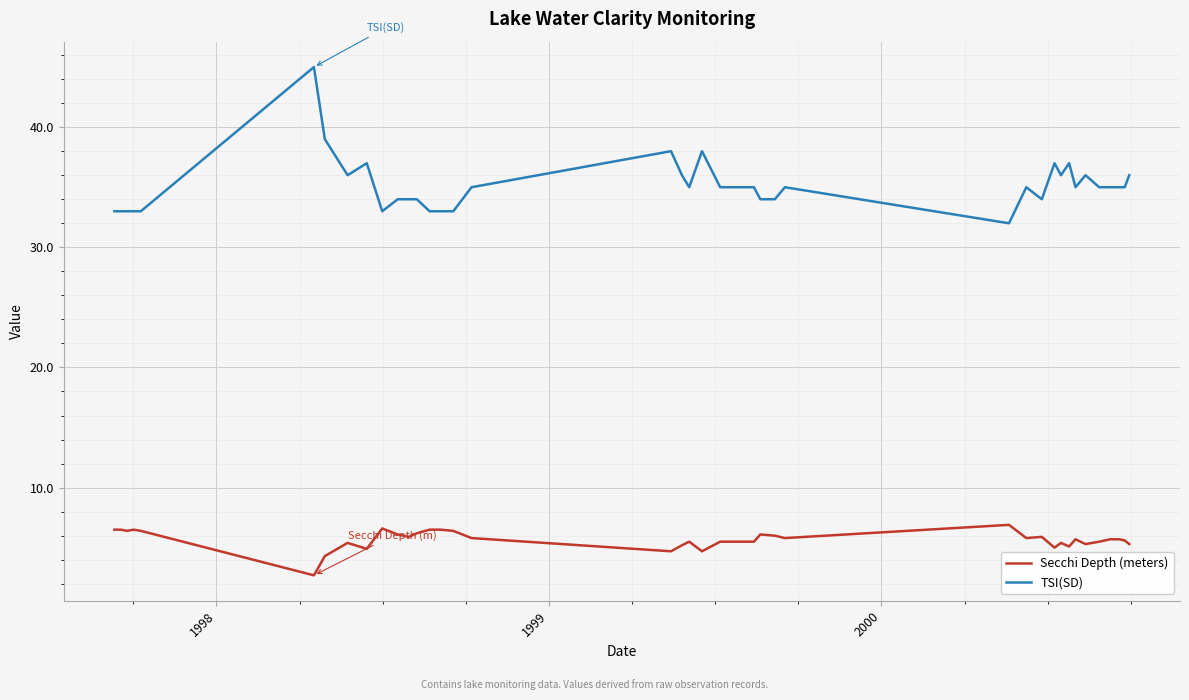

True or false: TSI(SD) and Secchi Depth (meters) cross at least once.

False